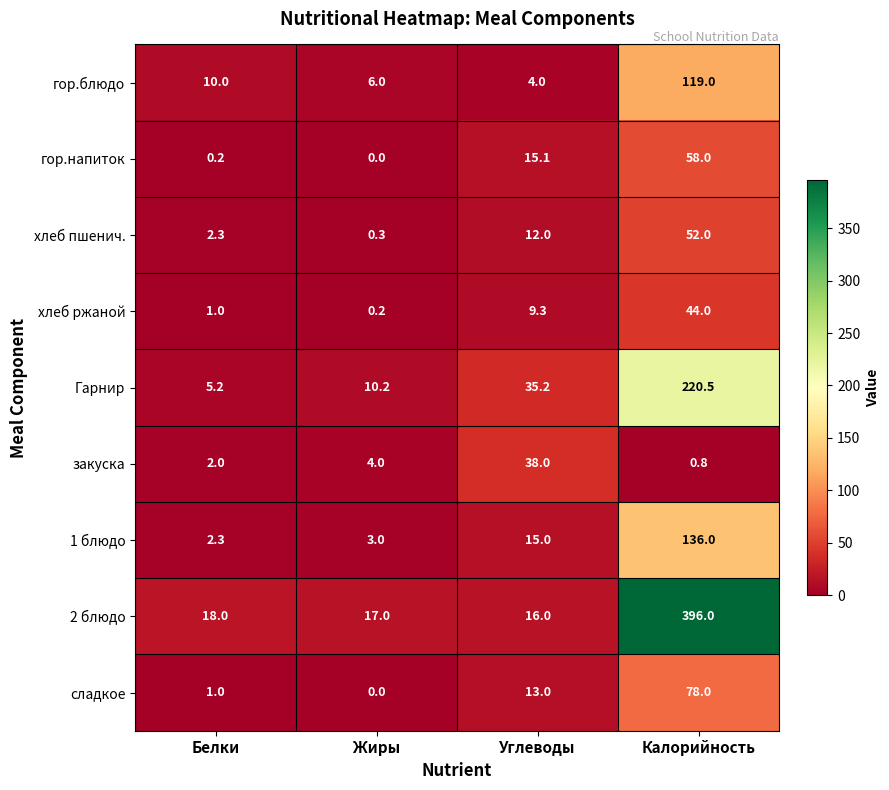

What is the sum of all хлеб ржаной values?

54.5